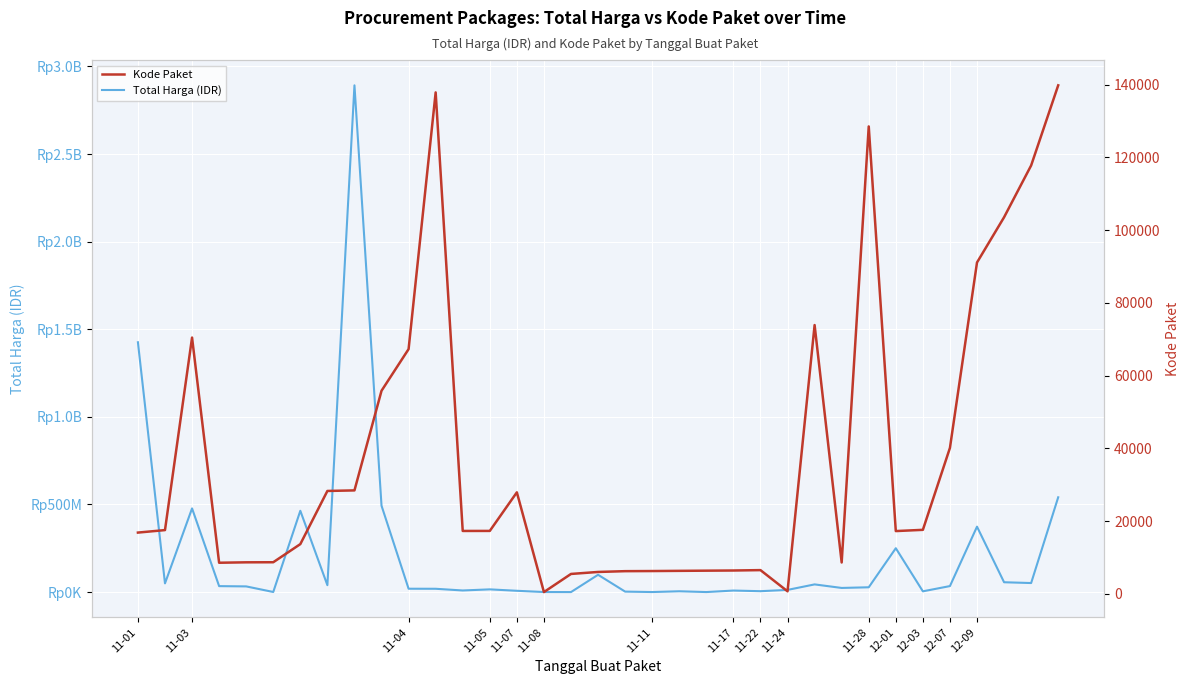

Reading left to right, transcribe all the data shown in this chart.

Total Harga (IDR): 1425867900	49730040	477600000	34000000	32441200	577875	464002100	39440000	2892122000	493000000	19175000	18900000	9180000	15513960	7401240	333600	78000	98772570	2772000	265000	4672200	182000	8742500	5129000	12453900	43859200	23653000	27412000	250350000	4350000	34292000	373404000	56152800	51601000	541071000
Kode Paket: 16823	17509	70453	8530	8646	8668	13652	28271	28425	55826	67279	137876	17272	17283	27891	464	5449	5997	6214	6246	6300	6350	6397	6503	675	73894	8601	128516	17238	17580	40112	91101	103541	117783	139817